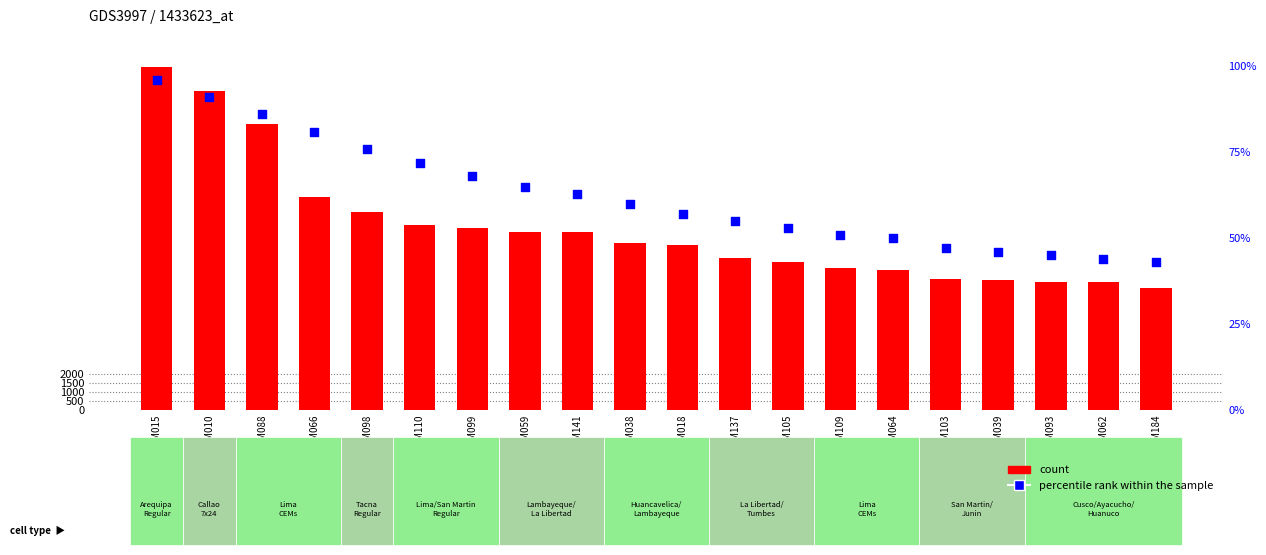

At how many categories does at least one series exceed 11422?

4